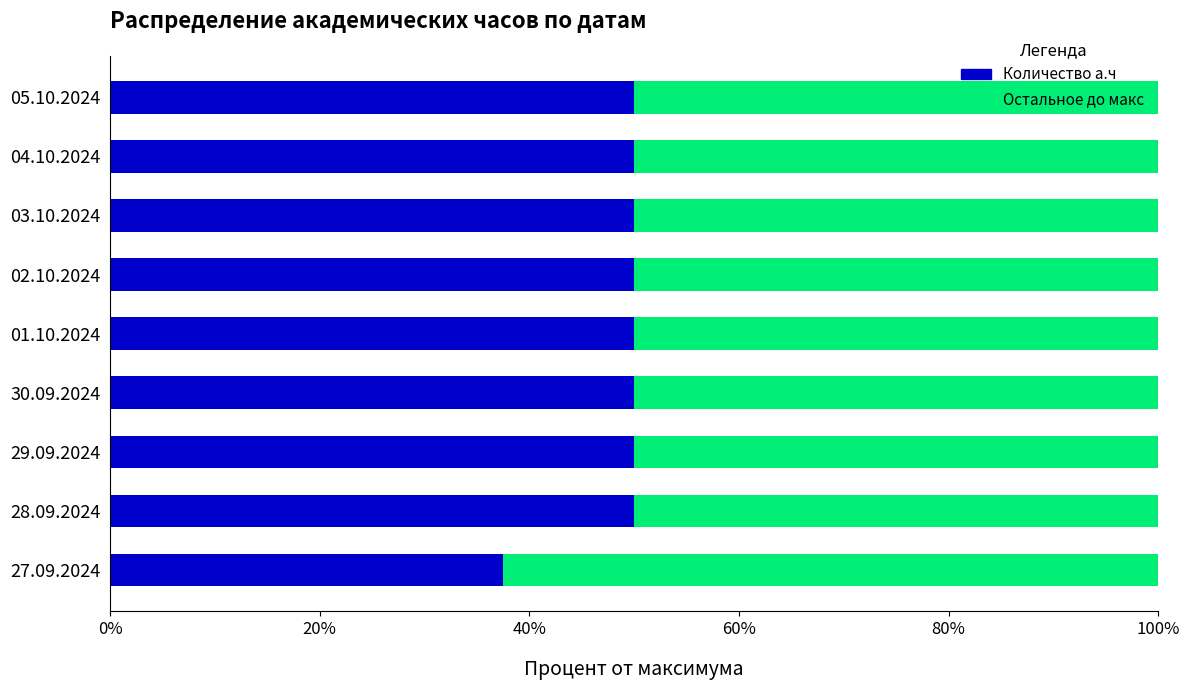

What is the maximum value for Количество а.ч?

50.0